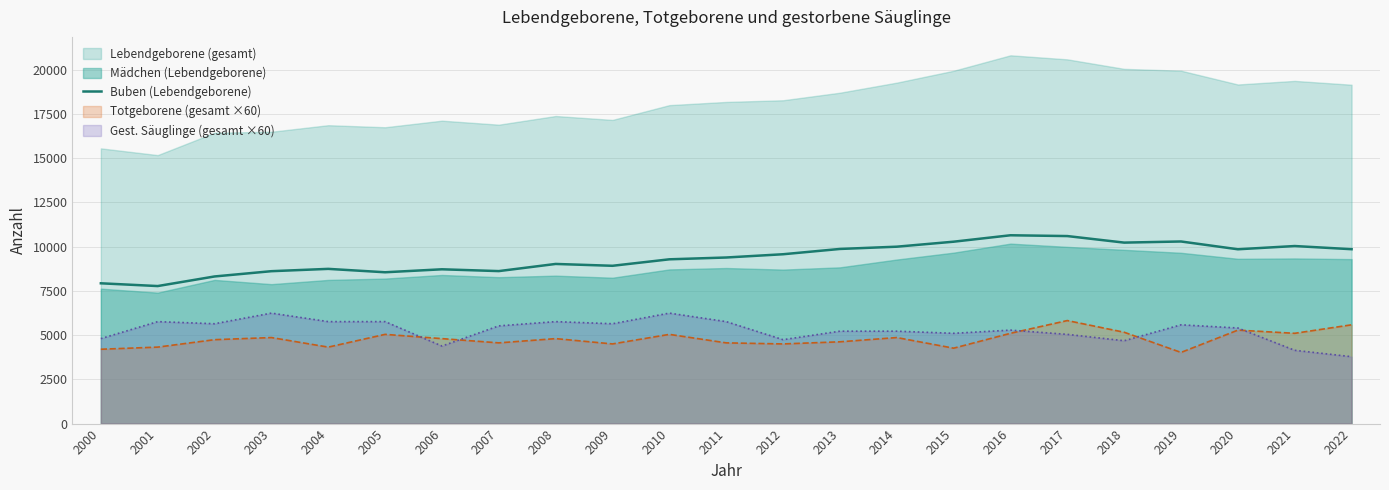

What is the minimum value for Totgeborene (gesamt ×60)?

4020